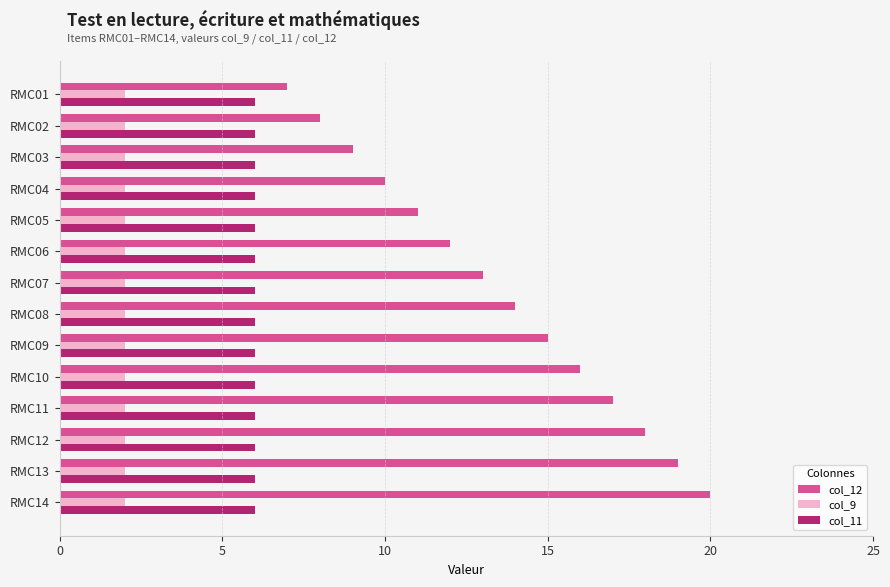

Is the value of col_12 at RMC10 greater than the value of col_11 at RMC12?

Yes